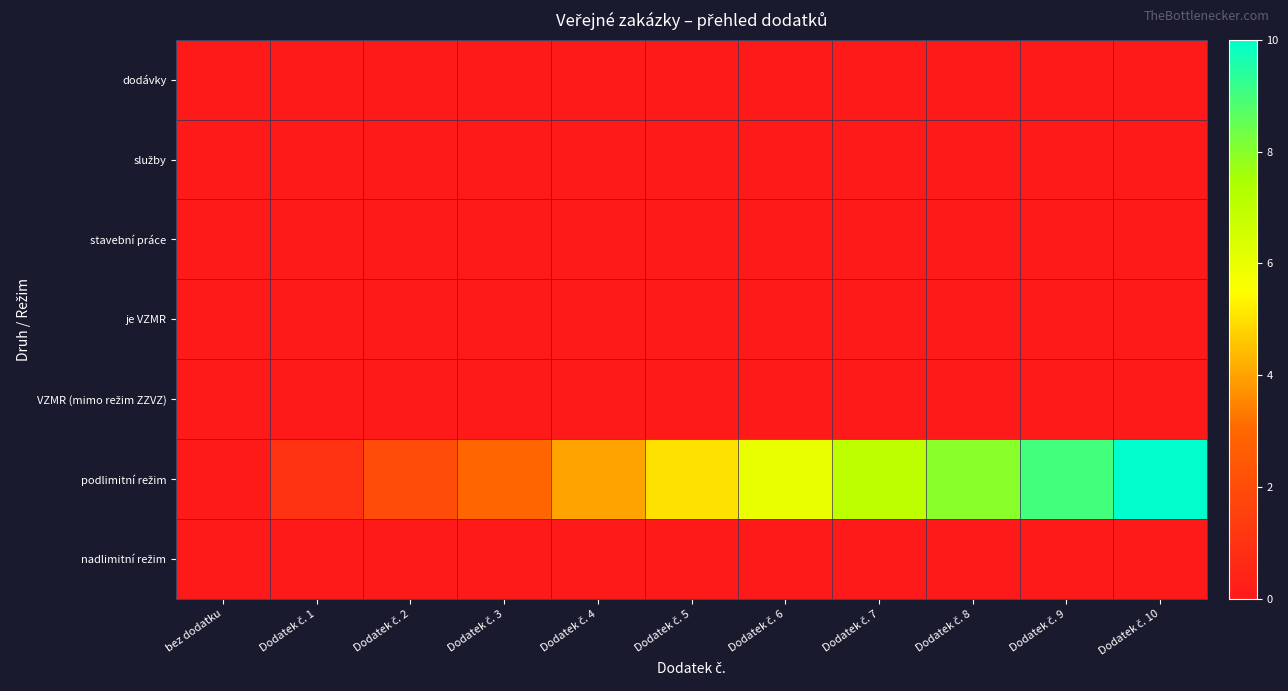

Between Dodatek č. 1 and Dodatek č. 3, which series saw the biggest shift?

podlimitní režim